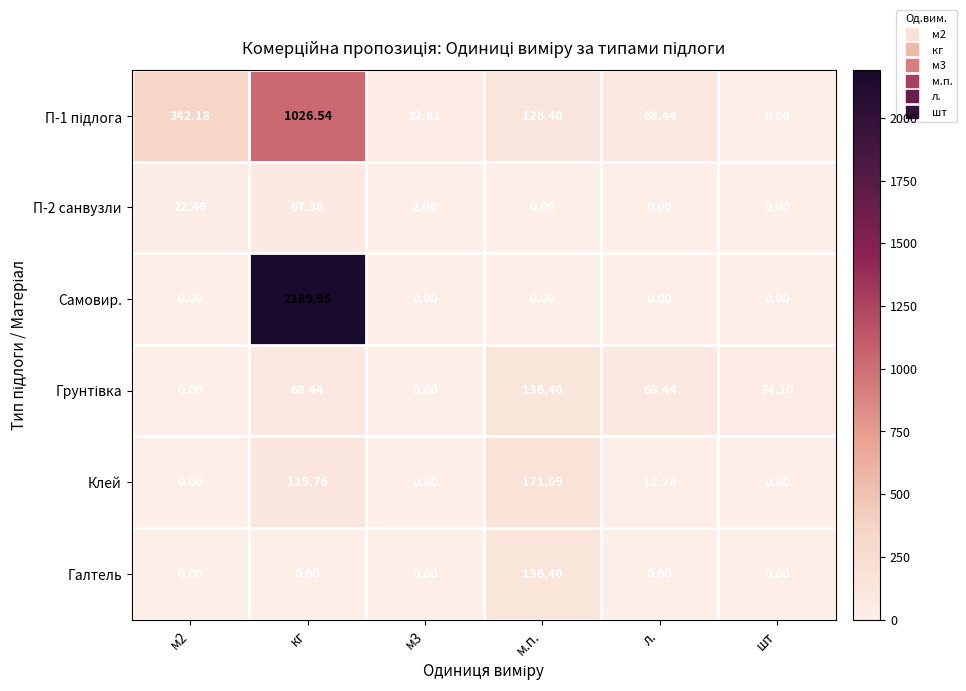

At which label does Клей first exceed 12?

кг